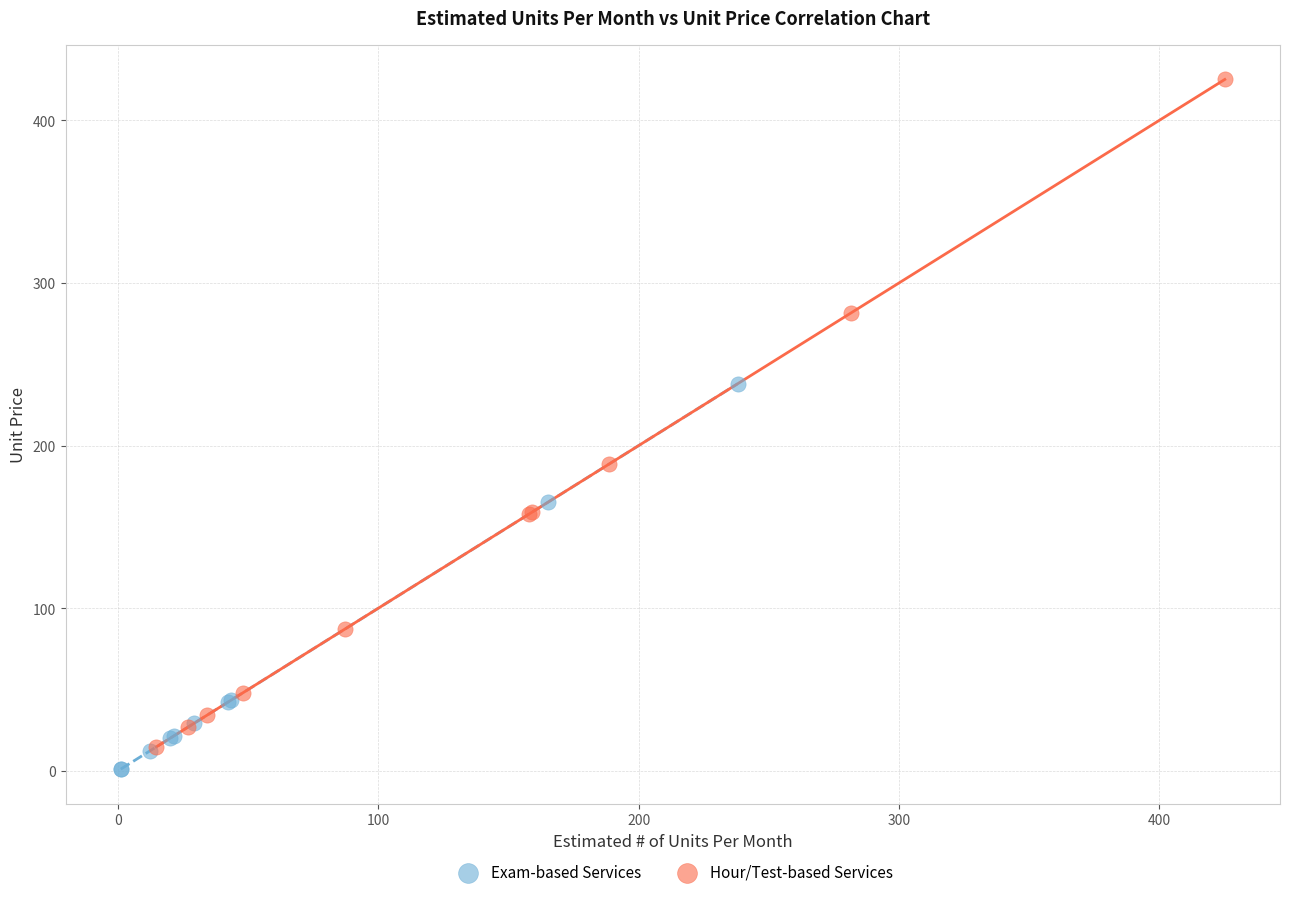

What are all the series names shown in the legend?

Exam-based Services, Hour/Test-based Services